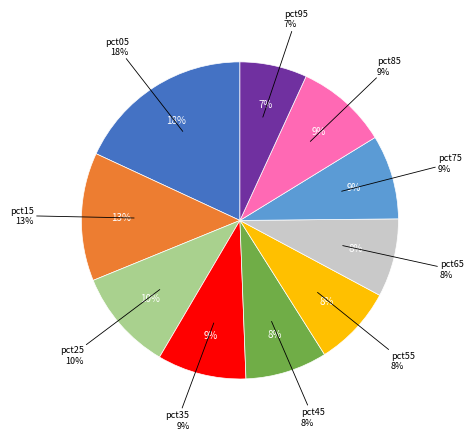

Which has a higher value, pct05 or pct55?

pct05